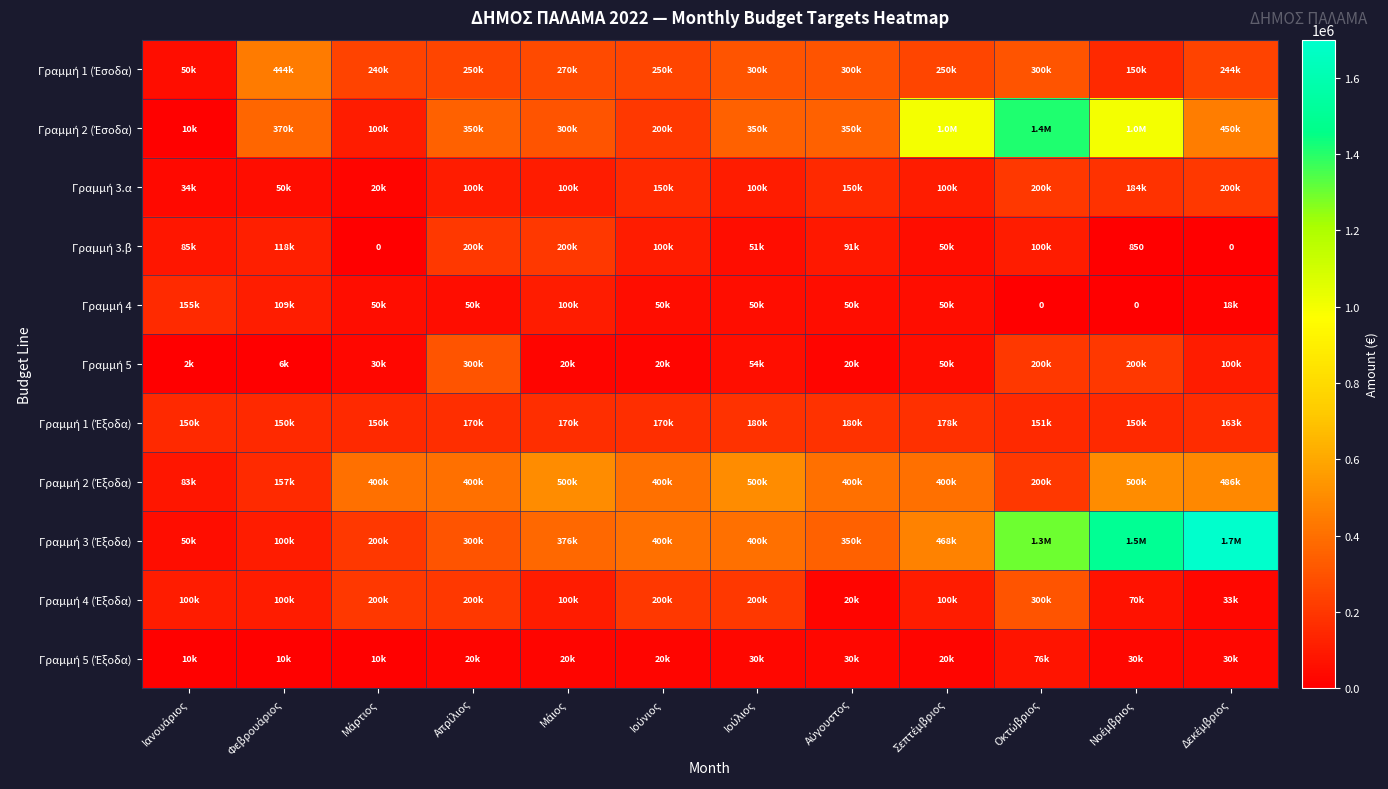

What is the difference between the highest and lowest values at Οκτώβριος?

1413278.9